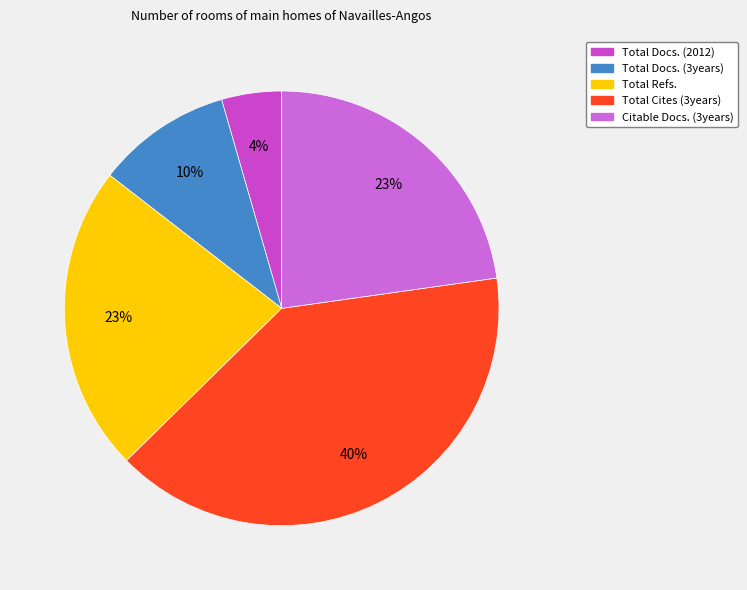

Which category has the biggest portion of the pie?

Total Cites (3years)